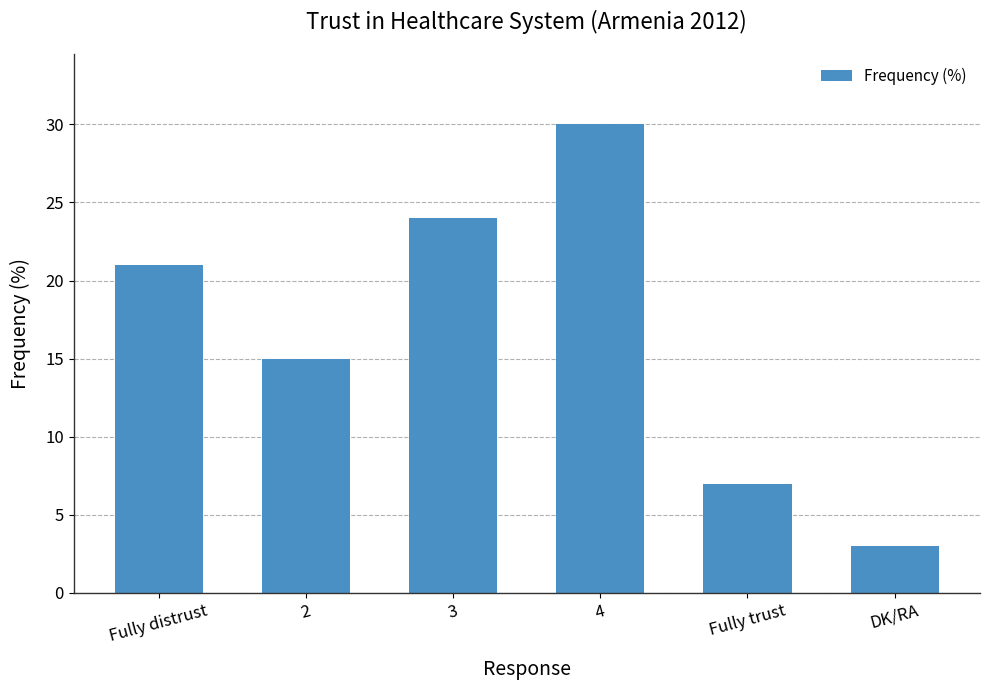

True or false: the data shows 3 at DK/RA.

True